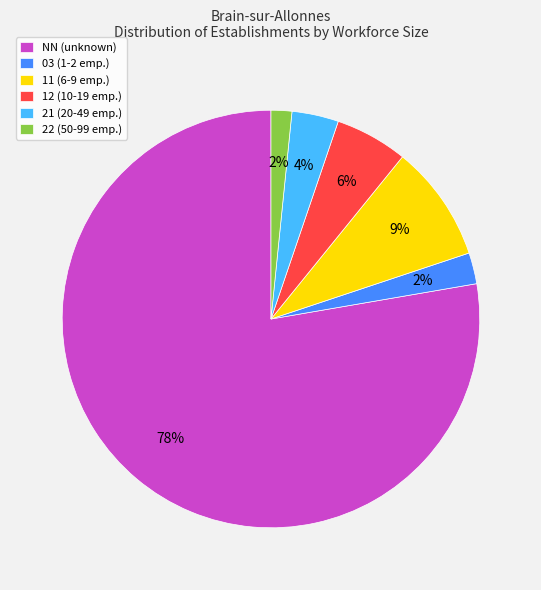

Do 11 and 12 together represent more than half of the pie?

No